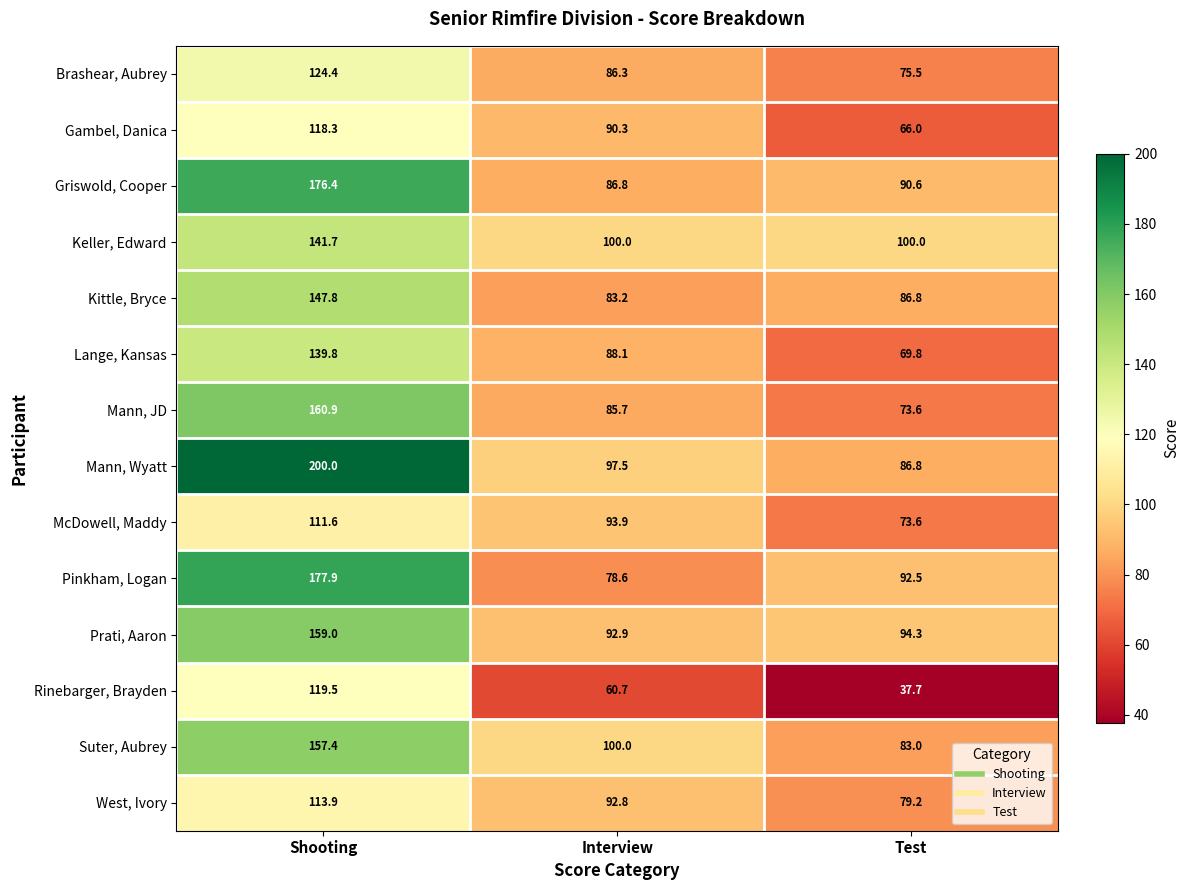

What is the total value across all series at Shooting?

2048.6